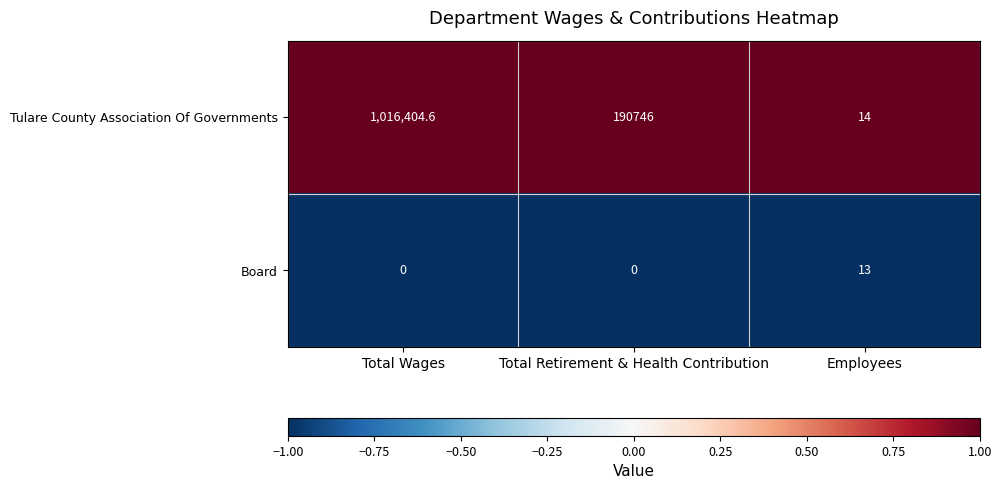

Reading right to left, list all the values displayed in this chart.

Tulare County Association Of Governments: Employees=14.0	Total Retirement & Health Contribution=190746.0	Total Wages=1016404.6
Board: Employees=13.0	Total Retirement & Health Contribution=0.0	Total Wages=0.0